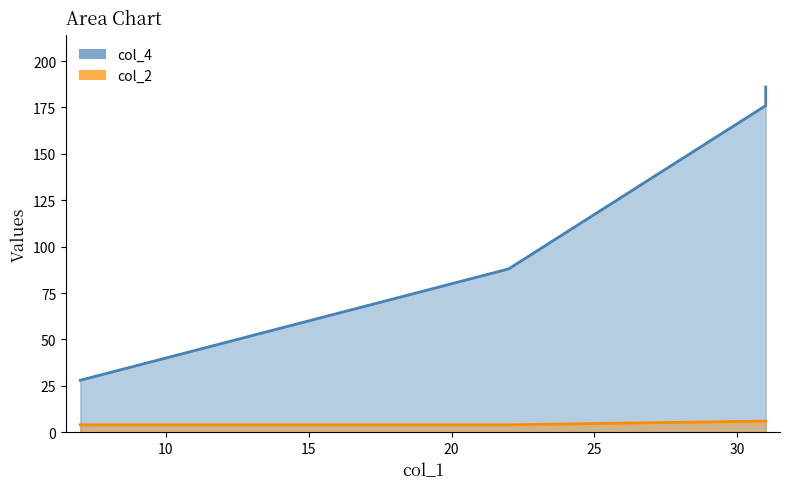

Which has a higher value, 31 or 22?

31